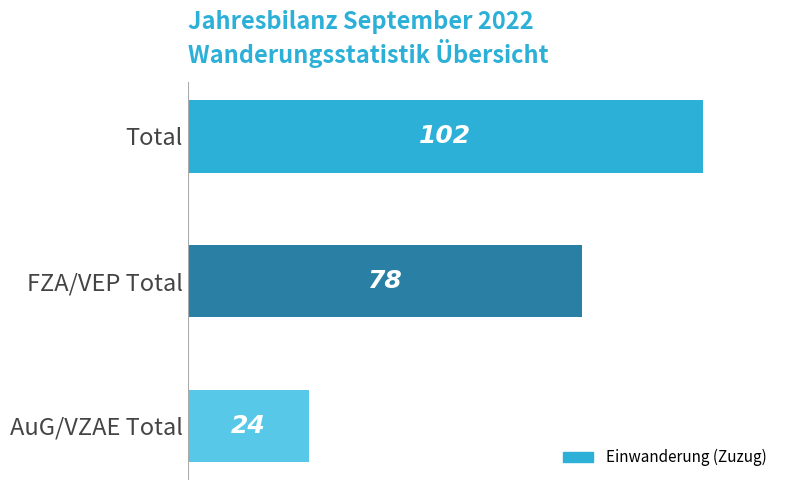

How many values are between 24 and 102?

3